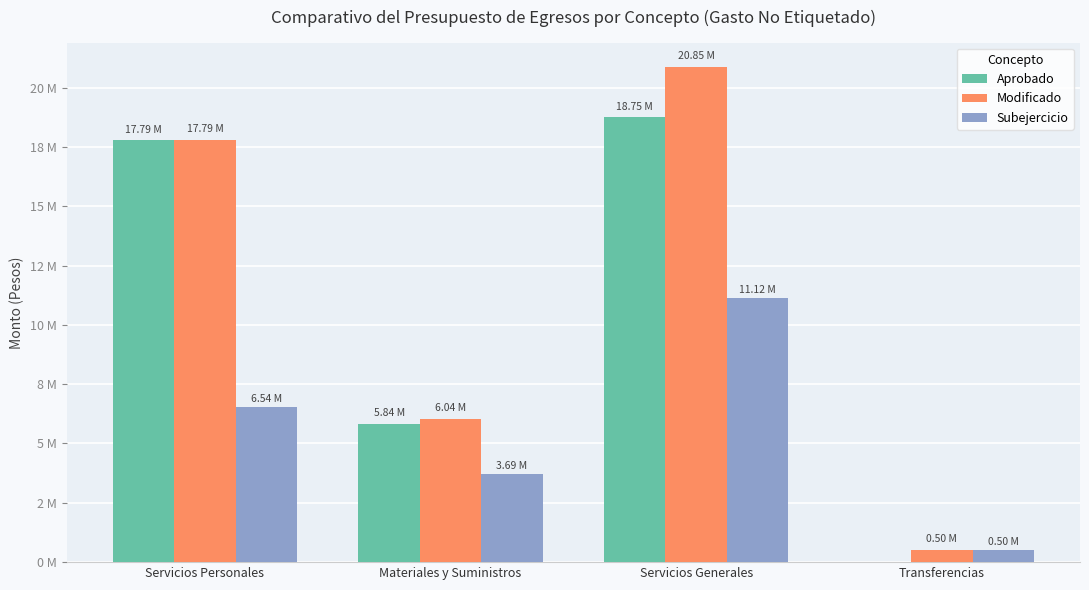

What are all the series names shown in the legend?

Aprobado, Modificado, Subejercicio